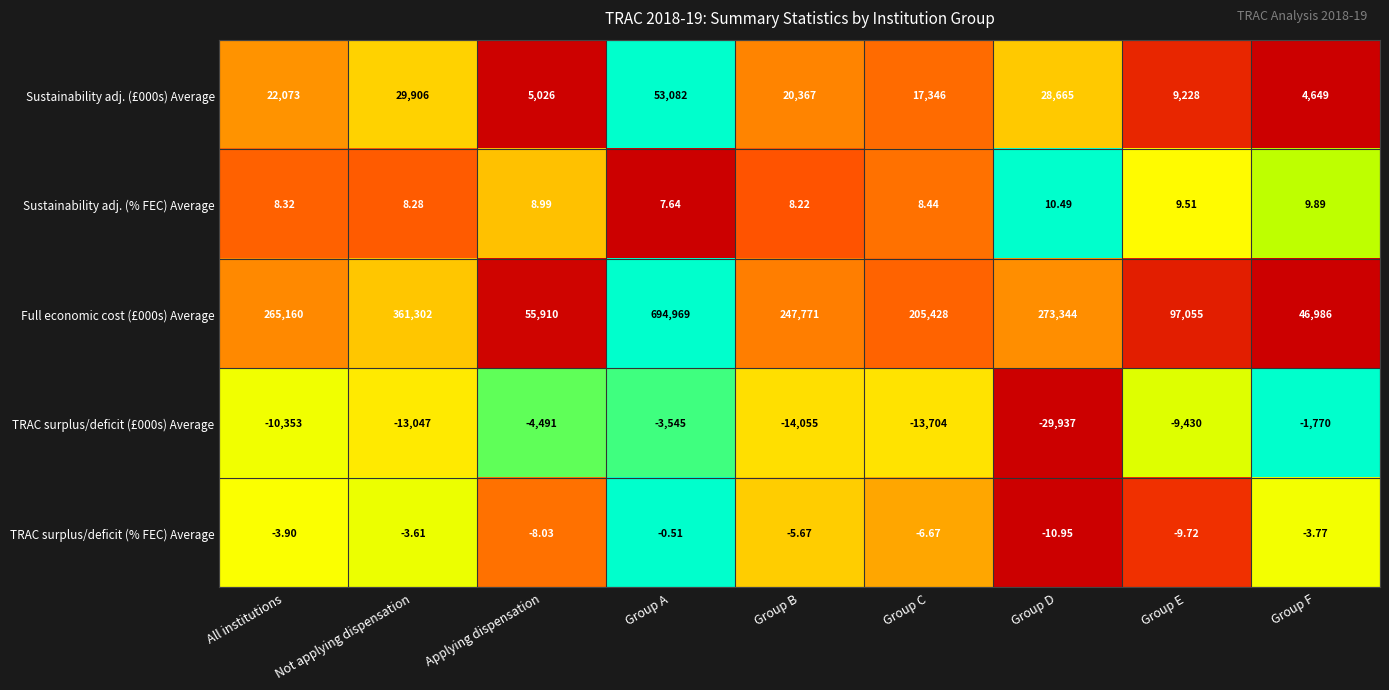

At which label does Sustainability adj. (% FEC) Average first exceed 8?

All institutions